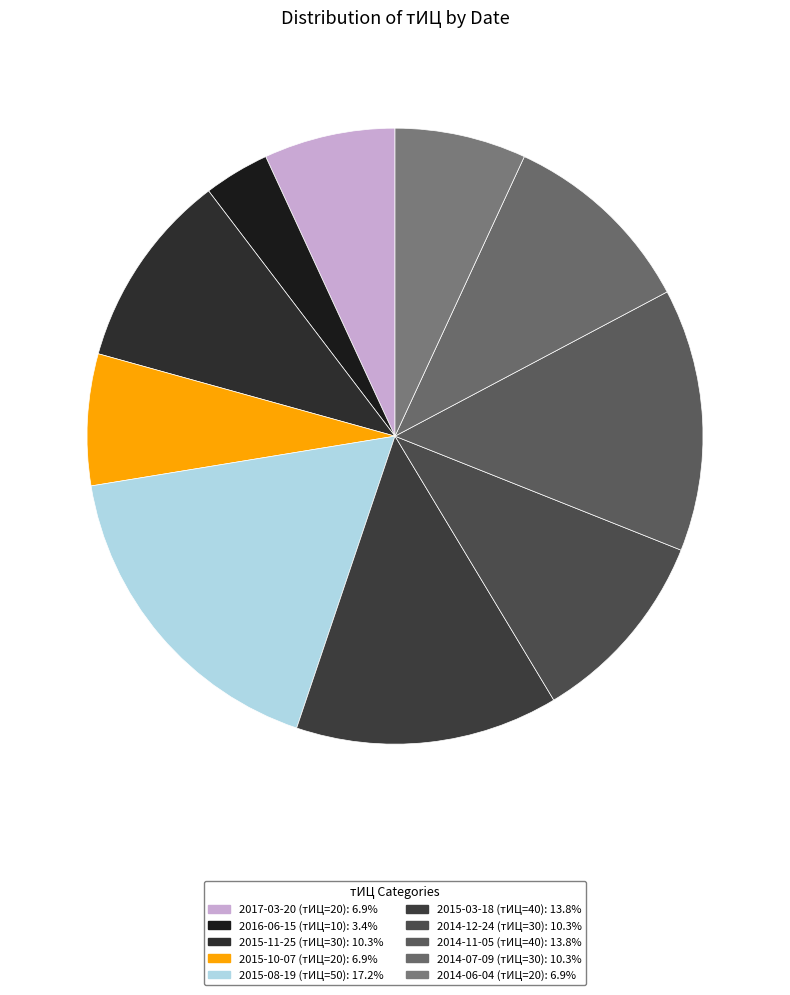

Does any single category account for the majority?

No